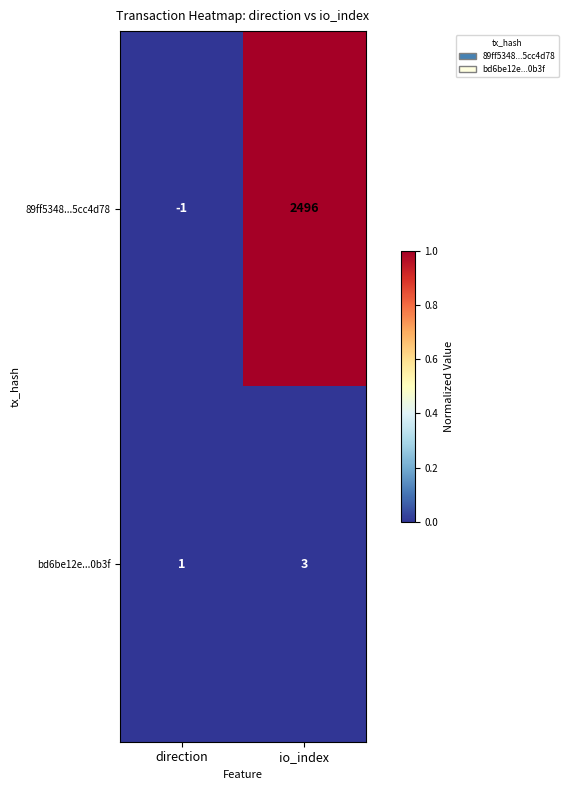

What value does the bd6be12e...0b3f series have at io_index?

3